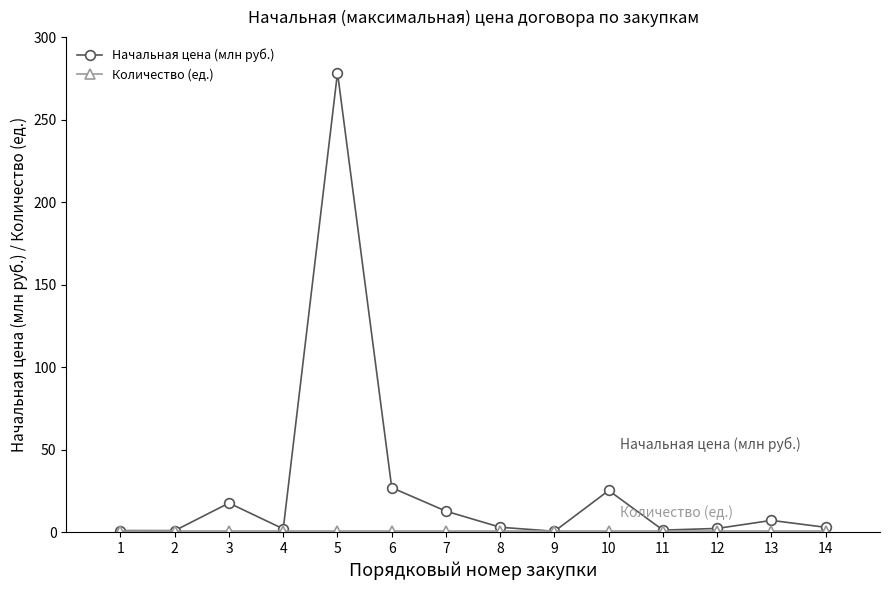

What is the greatest value displayed?

278.4